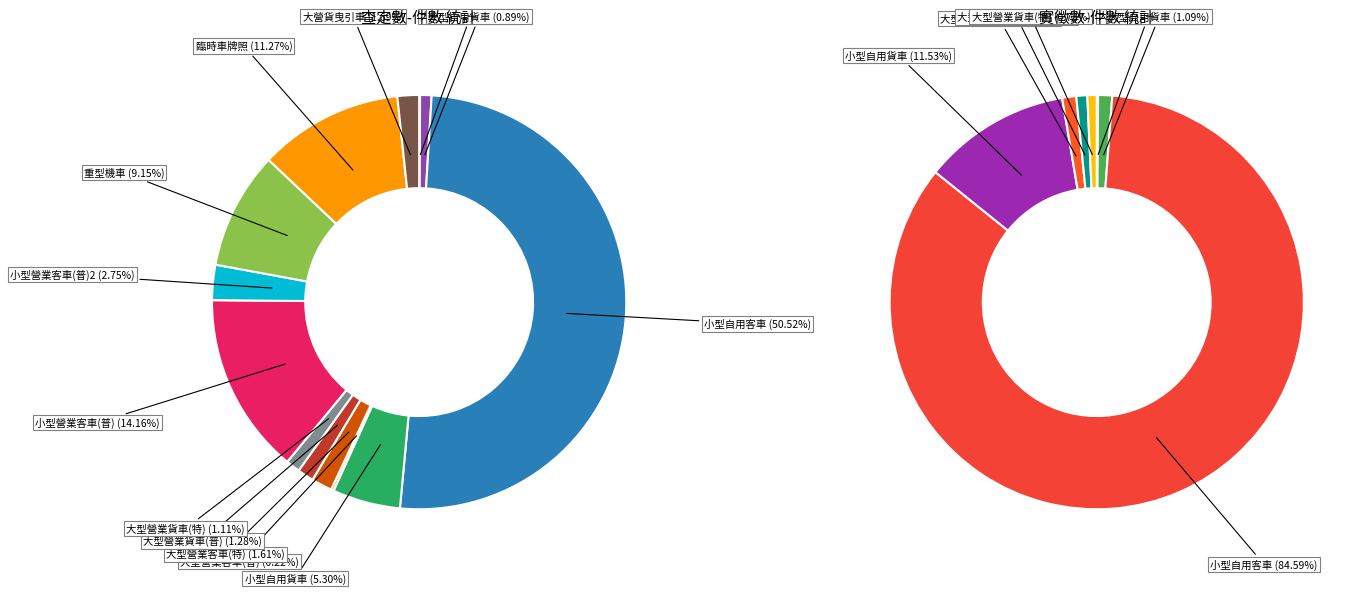

Which slice is the largest?

小型自用客車